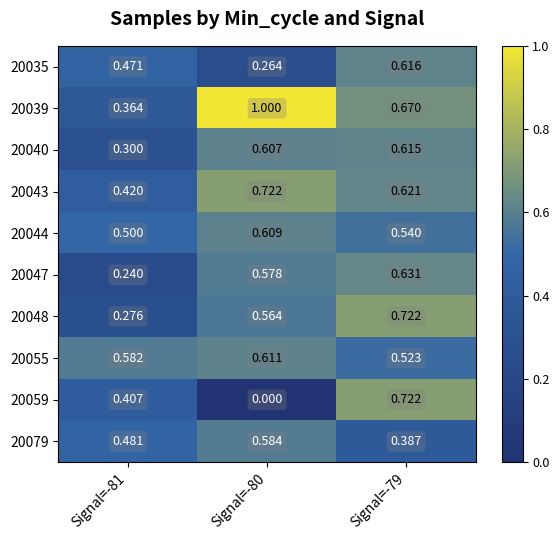

Is the value of 20055 at Signal=-81 greater than the value of 20079 at Signal=-80?

No